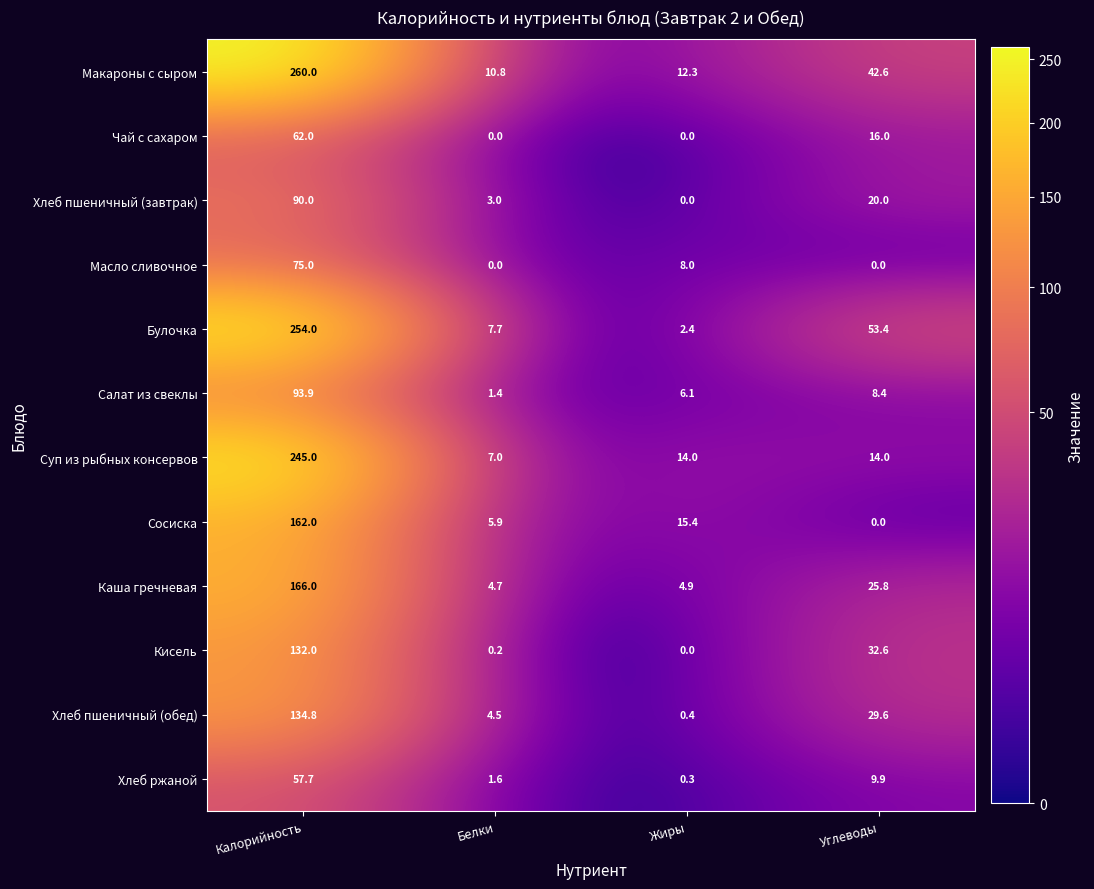

What is the highest value of the Макароны с сыром series?

260.0